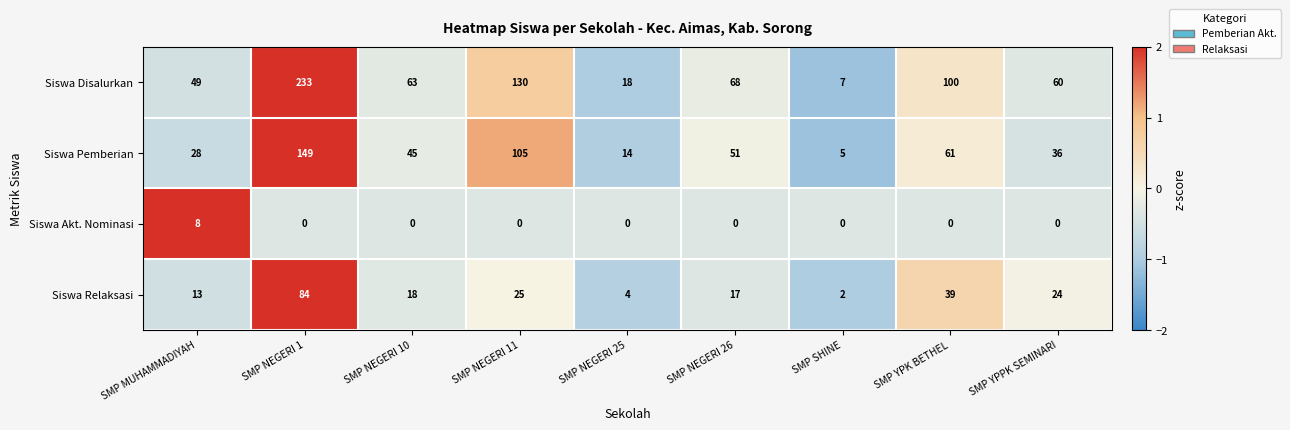

What is the total value across all series at SMP NEGERI 26?

136